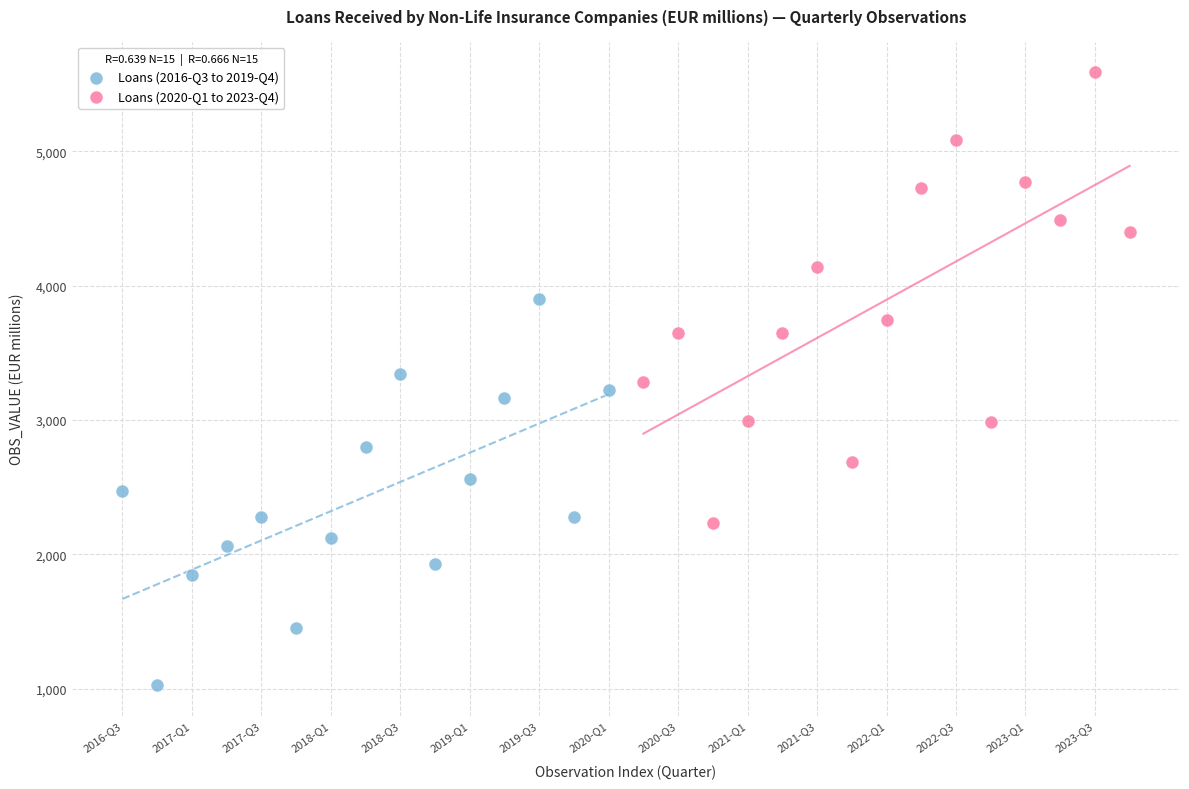

What are all the series names shown in the legend?

Loans (2016-Q3 to 2019-Q4), Loans (2020-Q1 to 2023-Q4)